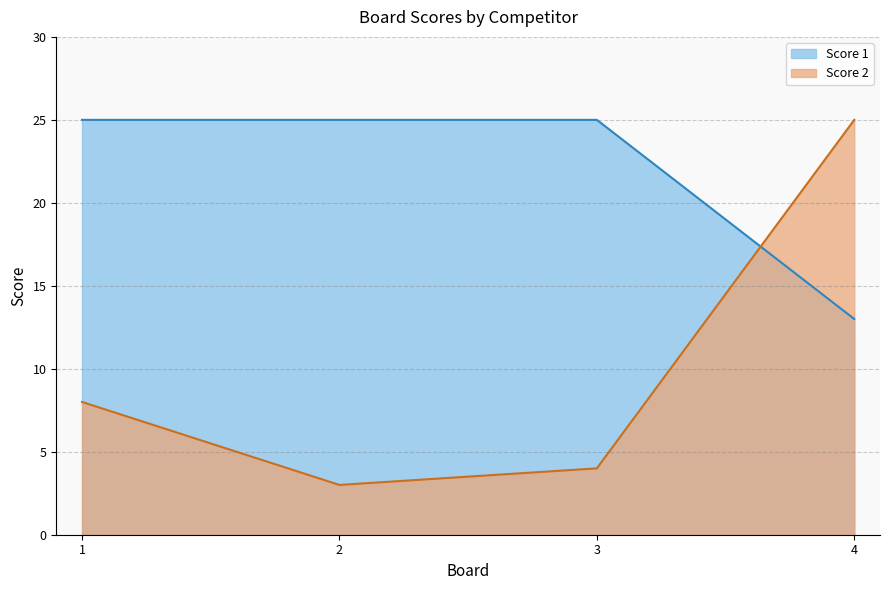

Which category has the highest value in the Score 2 series?

4